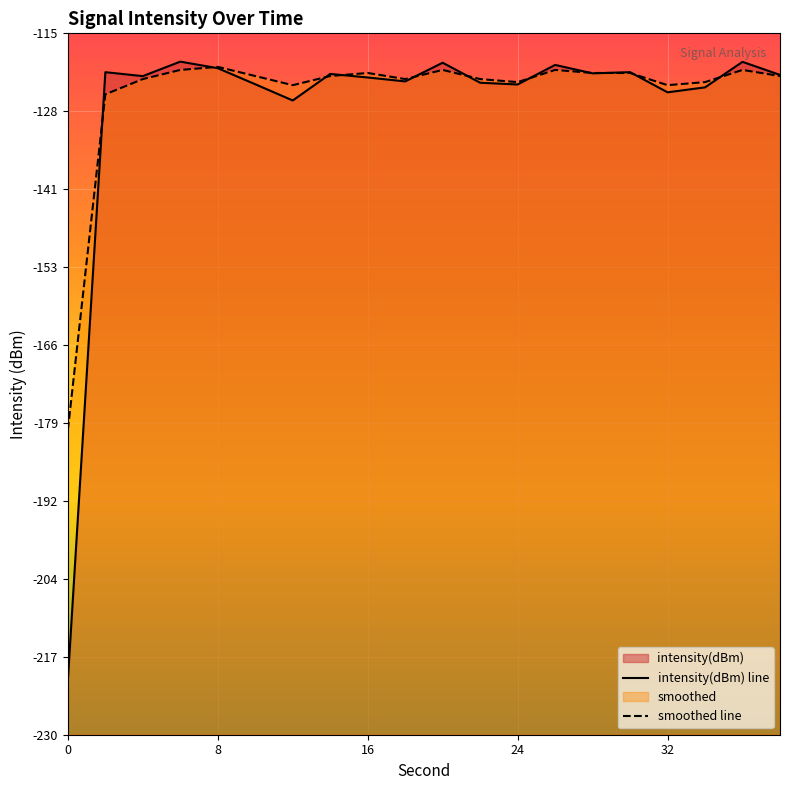

What is the value of the smoothed line point at the 5th from the left?

-120.5